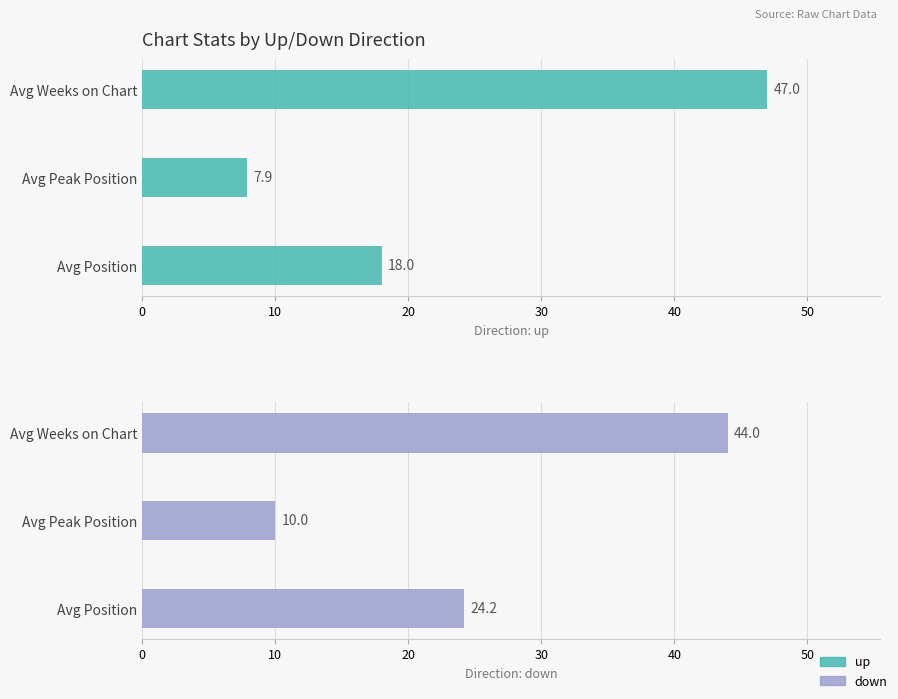

How many groups of bars are there?

3